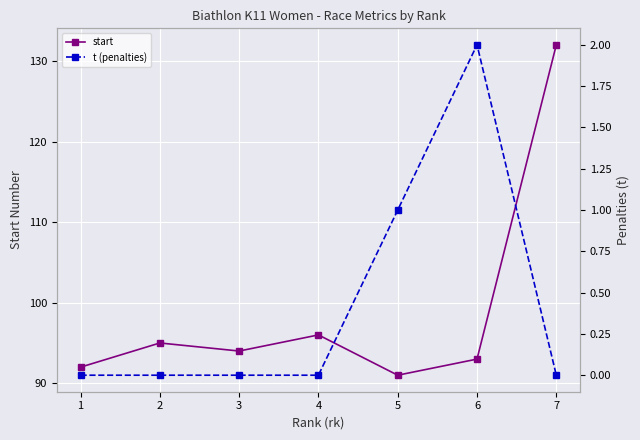

Which series changed the most between 2 and 7?

start